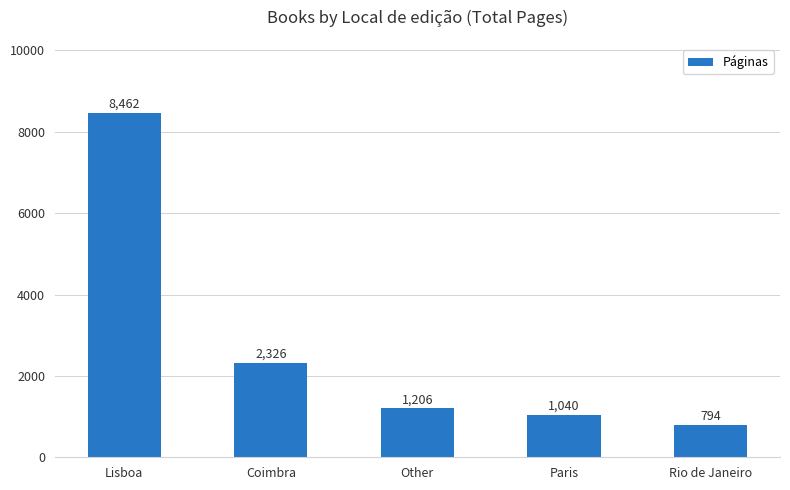

Between Rio de Janeiro and Paris, which is larger?

Paris